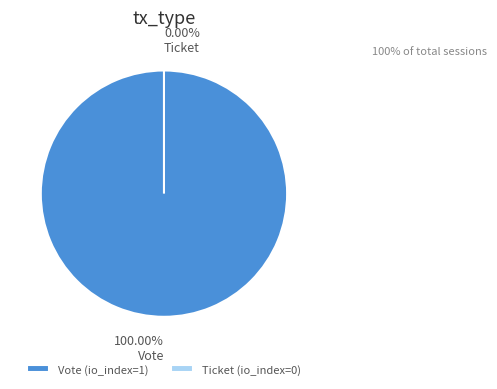

To the nearest percent, what is the combined percentage of Ticket (io_index=0) and Vote (io_index=1)?

100%